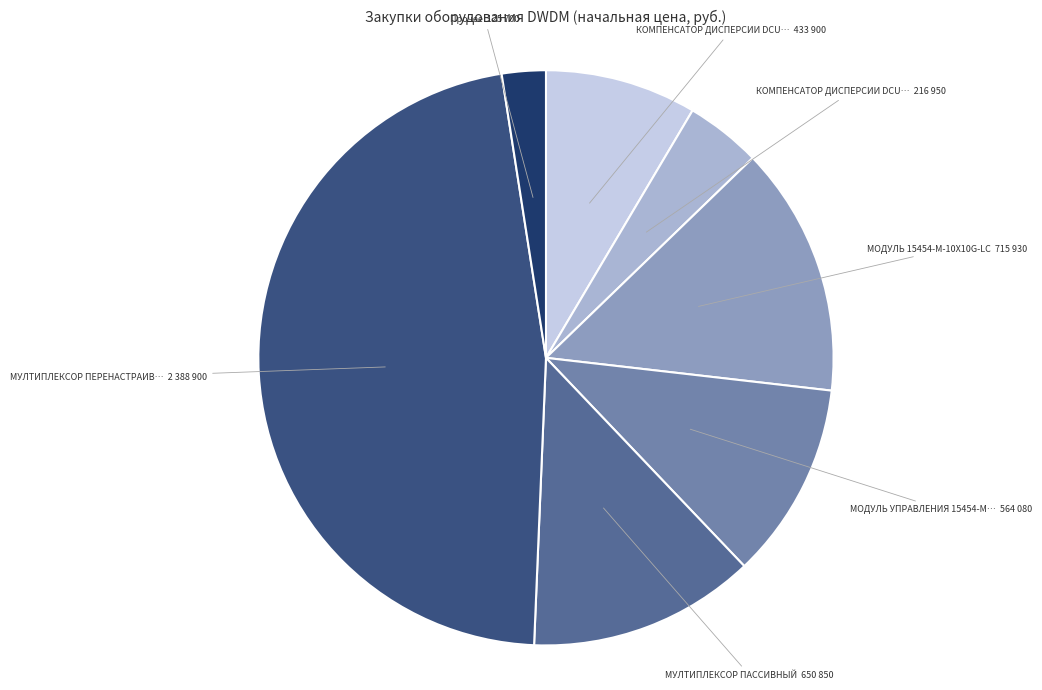

Is there any slice that represents more than half of the pie?

No